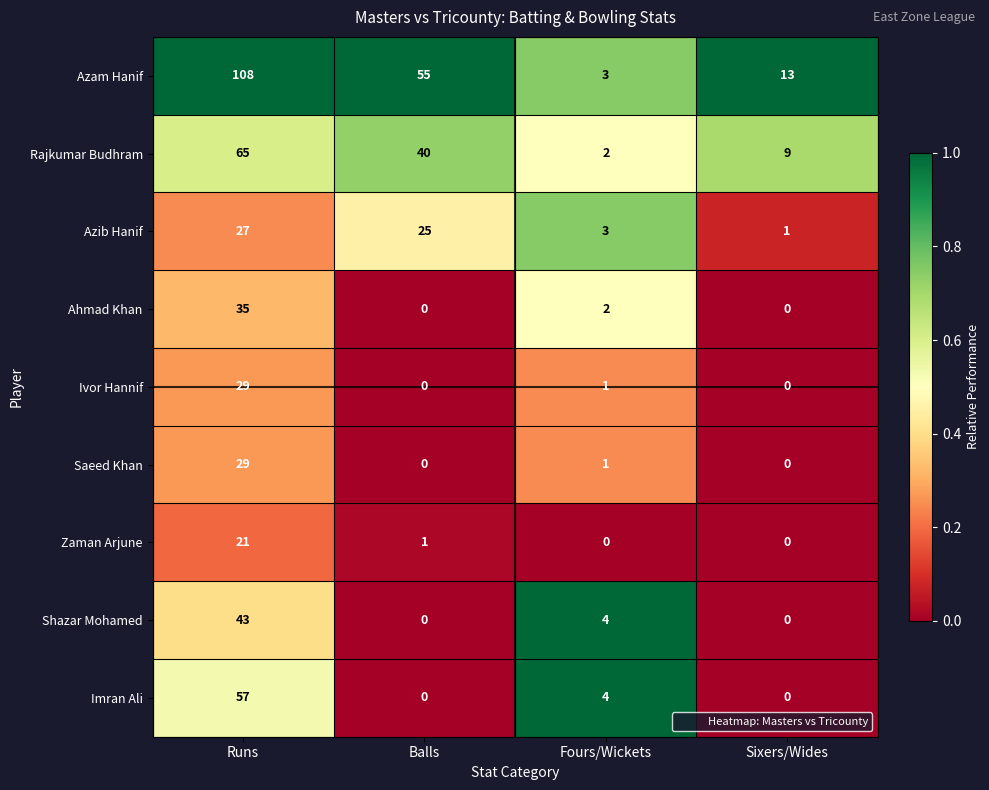

At which category does the chart reach its peak across all series?

Runs